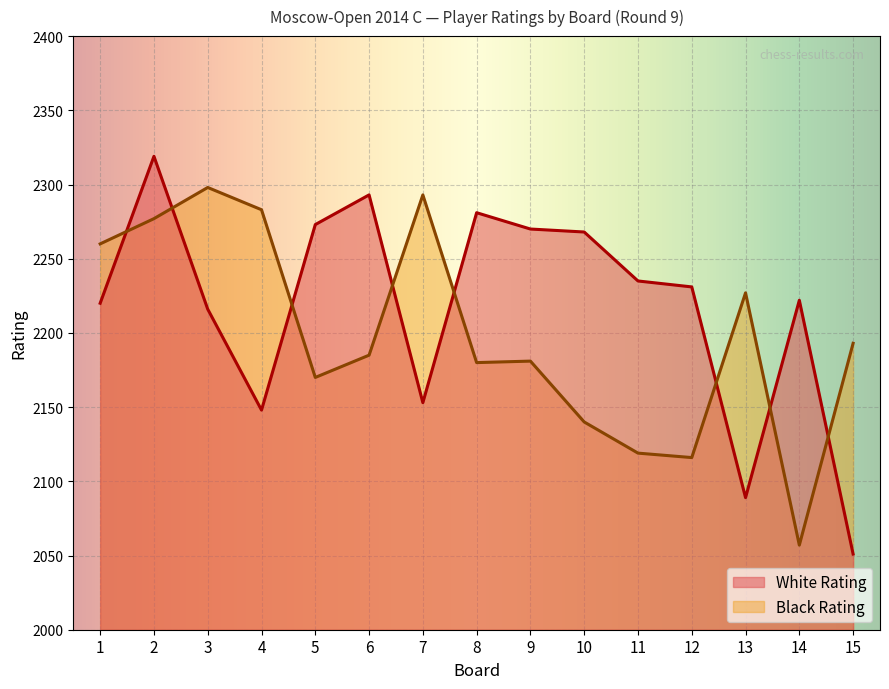

How many values in the Black Rating series are below 2185?

7